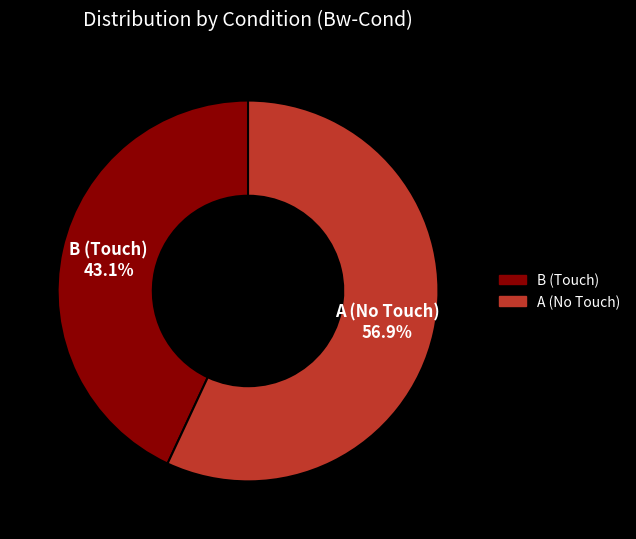

Is there any slice that represents more than half of the pie?

Yes